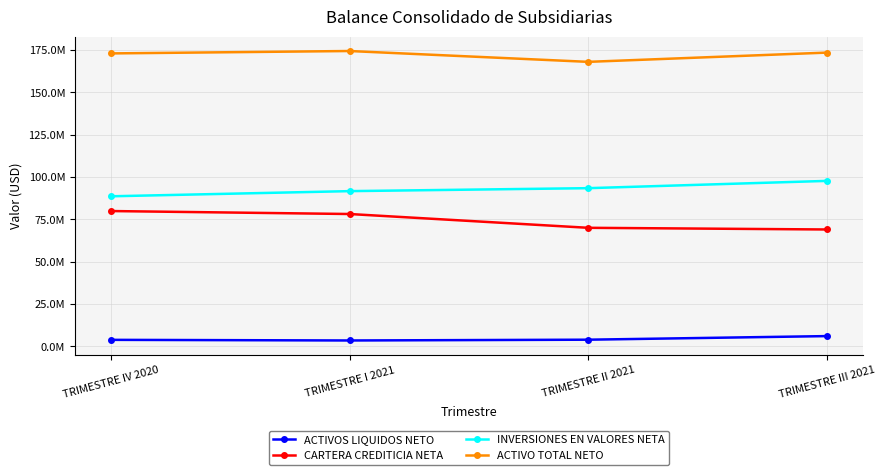

Does the chart have visible grid lines?

Yes